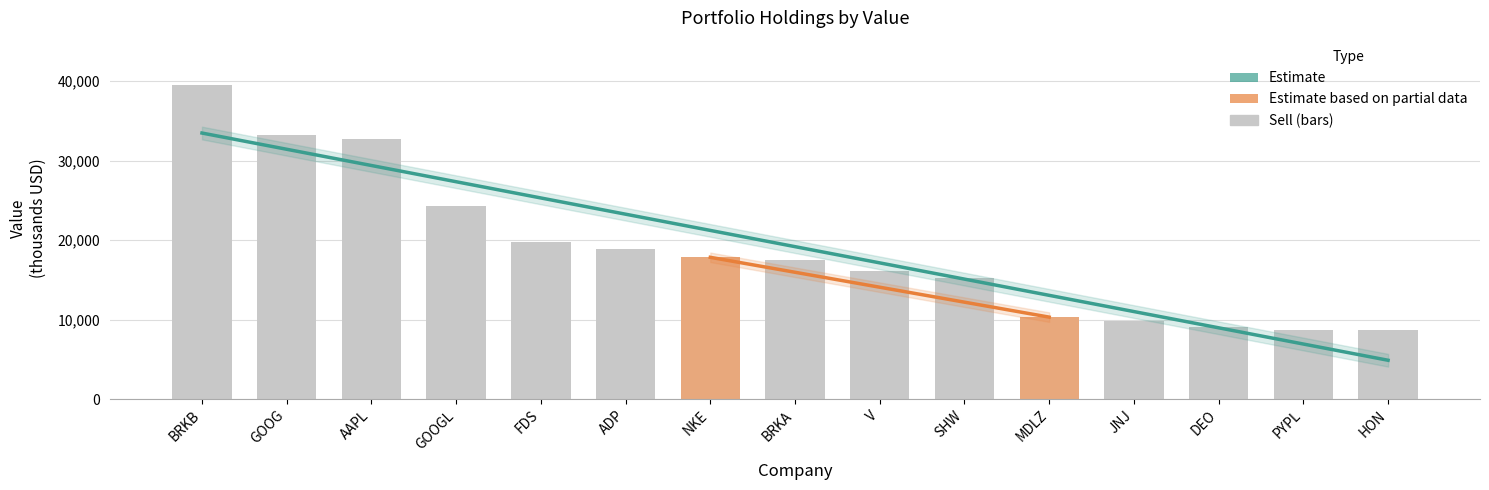

What is the sum of the values at DEO and NKE?

26849